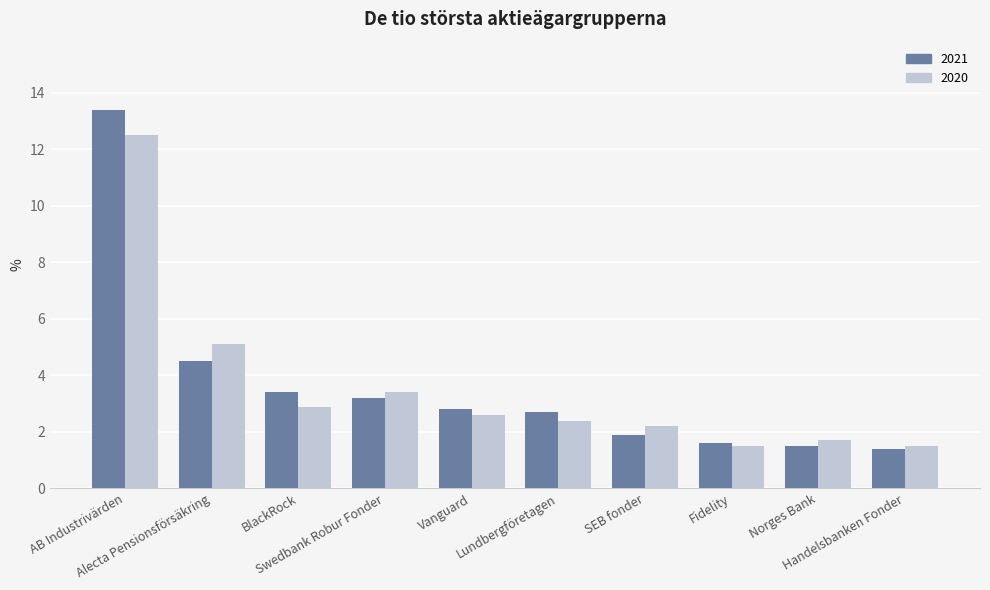

What is the maximum value shown in the chart?

13.4